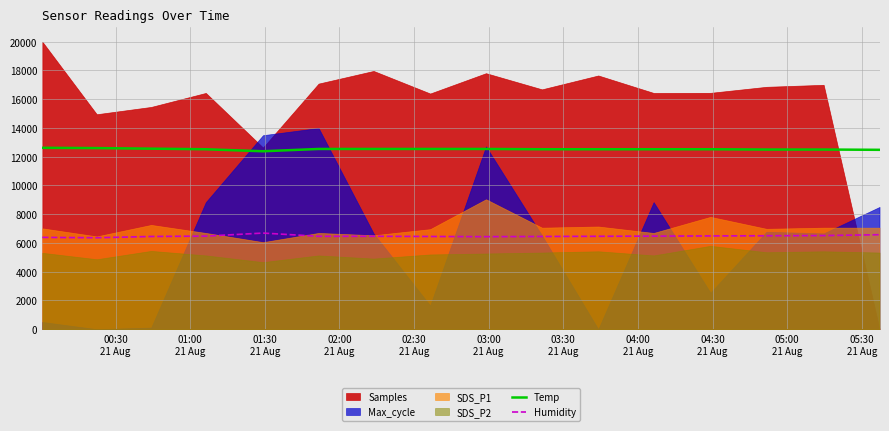

True or false: Temp and Humidity intersect in this chart.

False